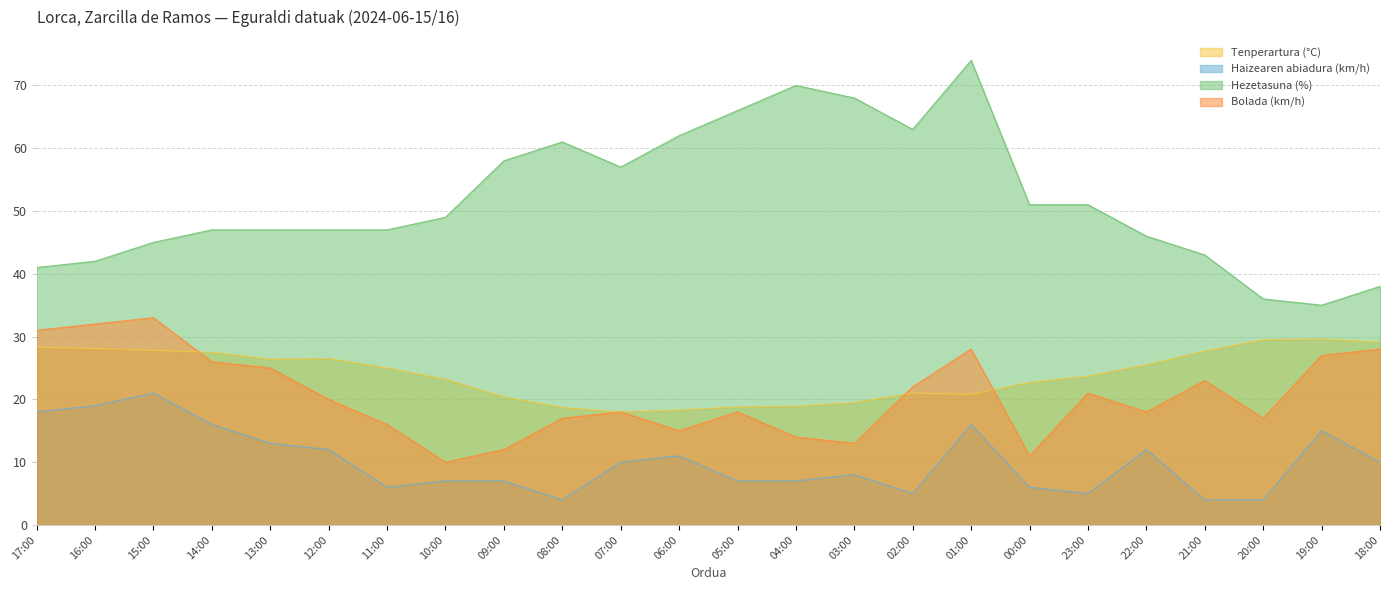

How many interior local valleys does the Haizearen abiadura (km/h) series have?

4